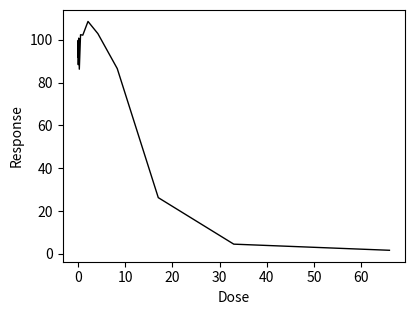

What is the difference between the maximum and minimum values?

106.9